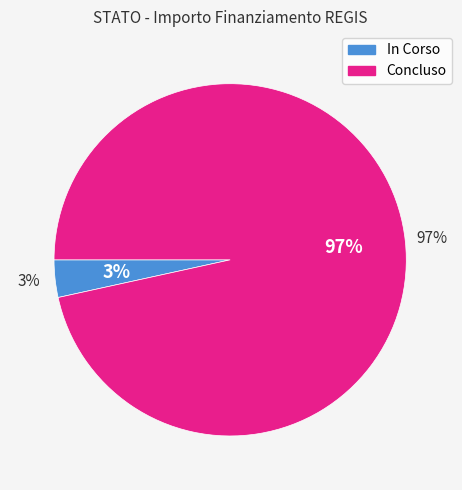

How many segments does this pie chart have?

2